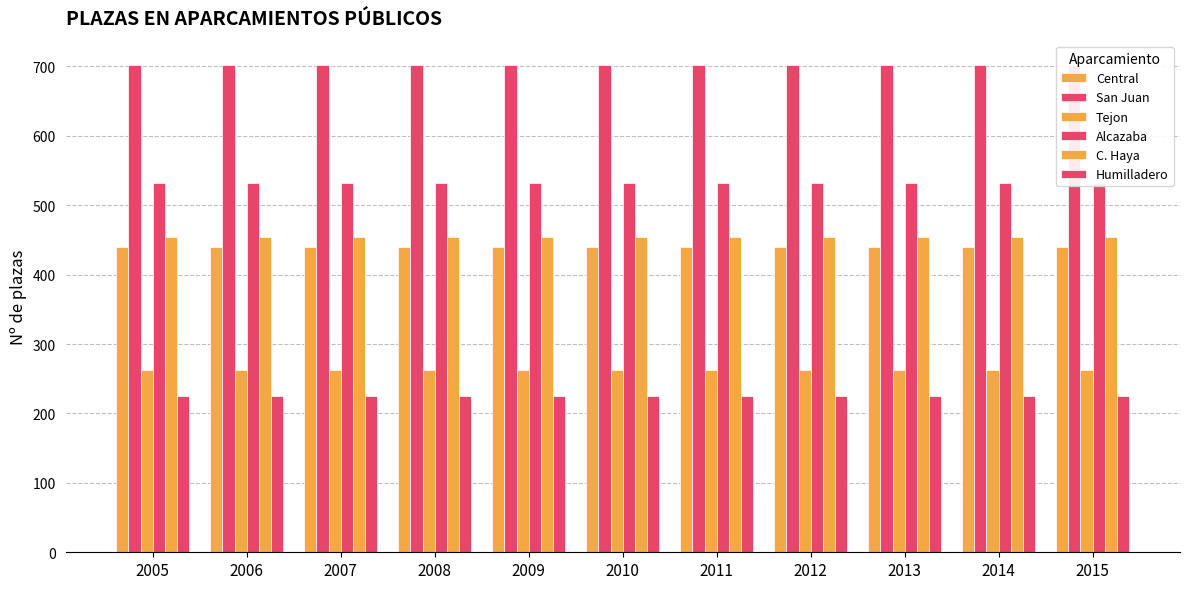

Does the chart contain stacked bars?

No